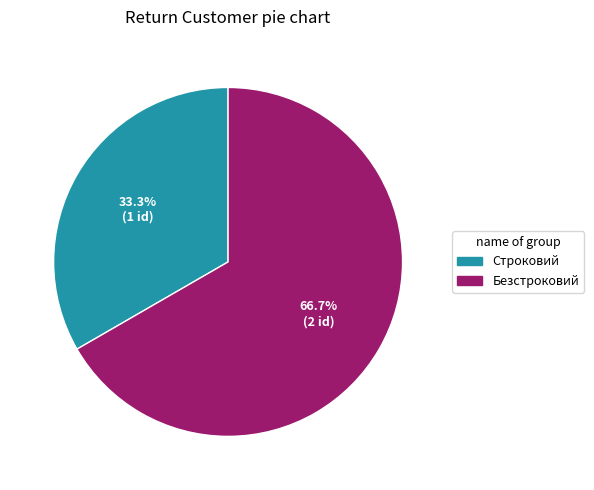

Which category has the biggest portion of the pie?

Безстроковий